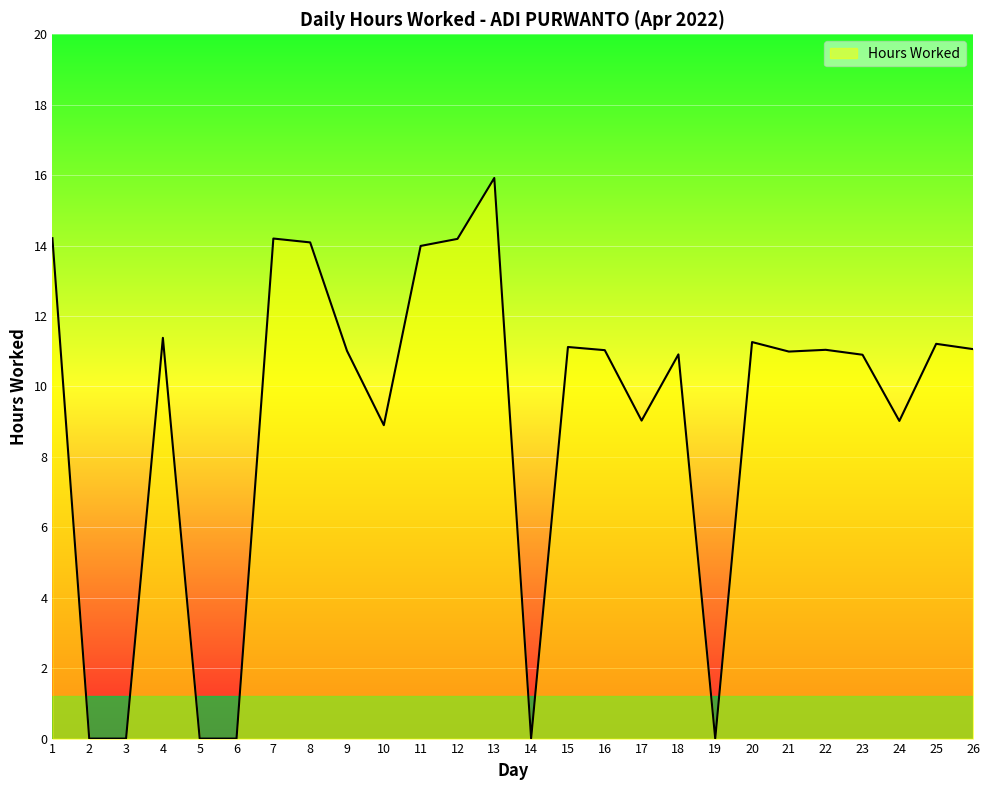

What is the sum of all values?

235.5